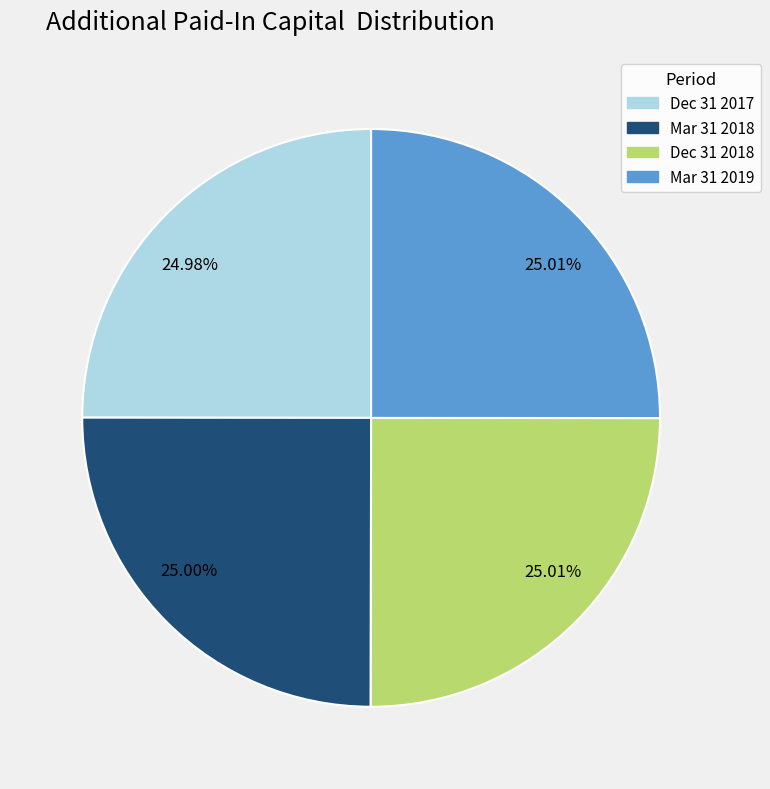

Is there any slice that represents more than half of the pie?

No